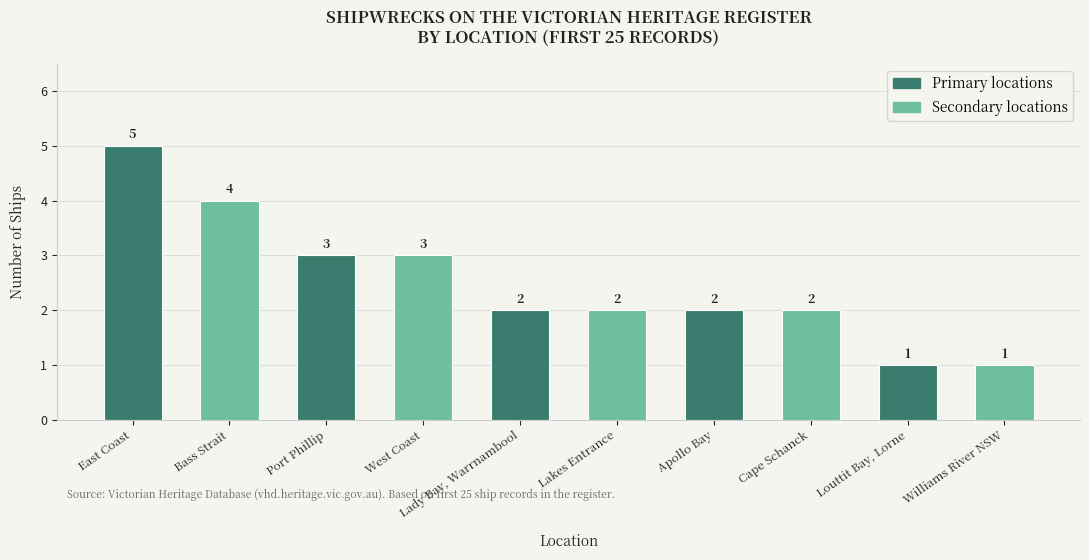

Reading left to right, what are all the values shown in this chart?

East Coast=5	Bass Strait=4	Port Phillip=3	West Coast=3	Lady Bay, Warrnambool=2	Lakes Entrance=2	Apollo Bay=2	Cape Schanck=2	Louttit Bay, Lorne=1	Williams River NSW=1